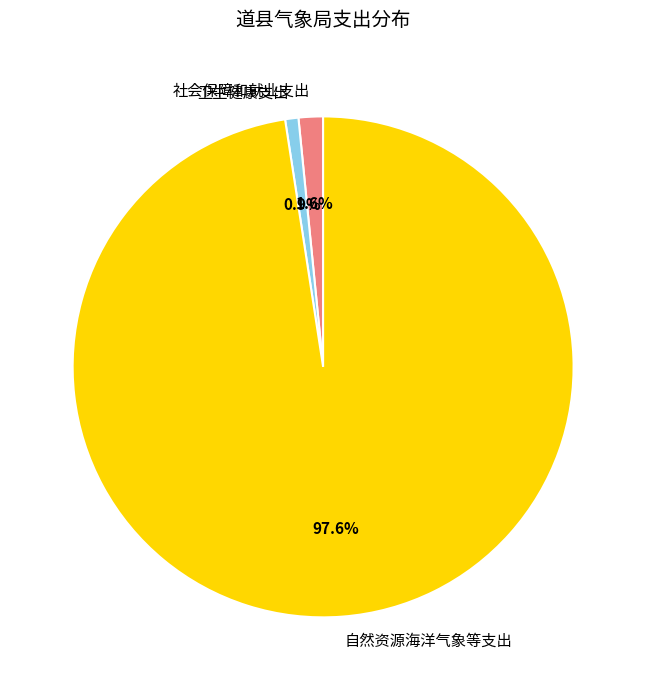

To the nearest percent, what is the combined percentage of 自然资源海洋气象等支出 and 卫生健康支出?

98%